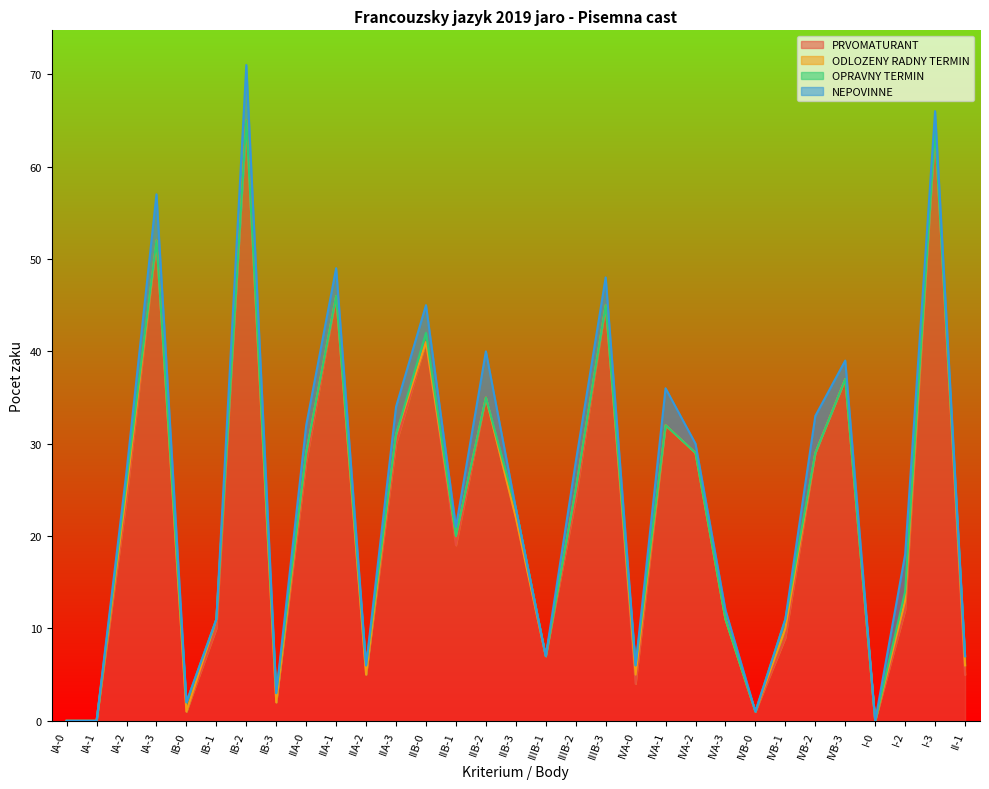

Which series has the widest spread of values?

PRVOMATURANT